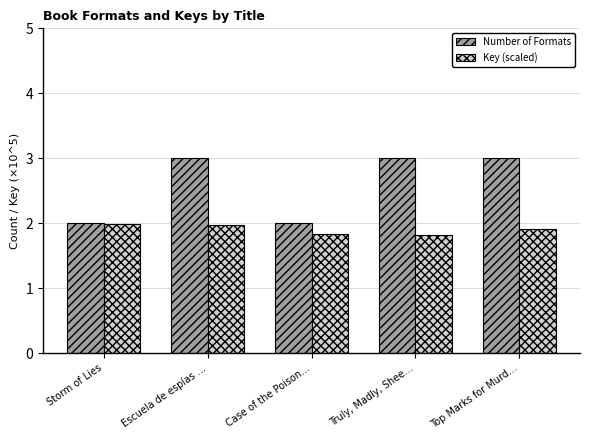

What is the total value across all series at Storm of Lies?

4.0